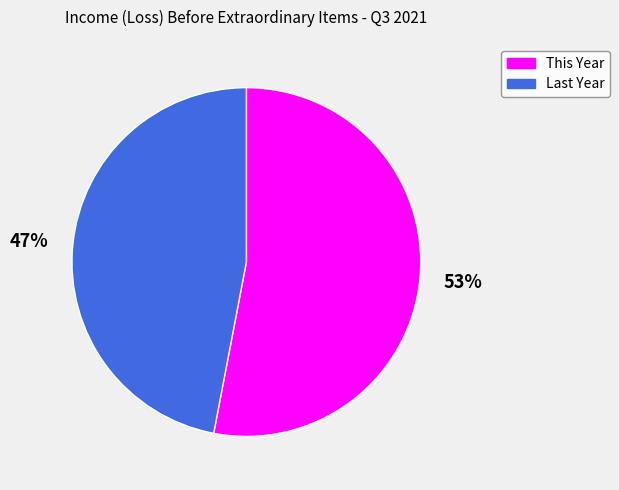

Is there any slice that represents more than half of the pie?

Yes